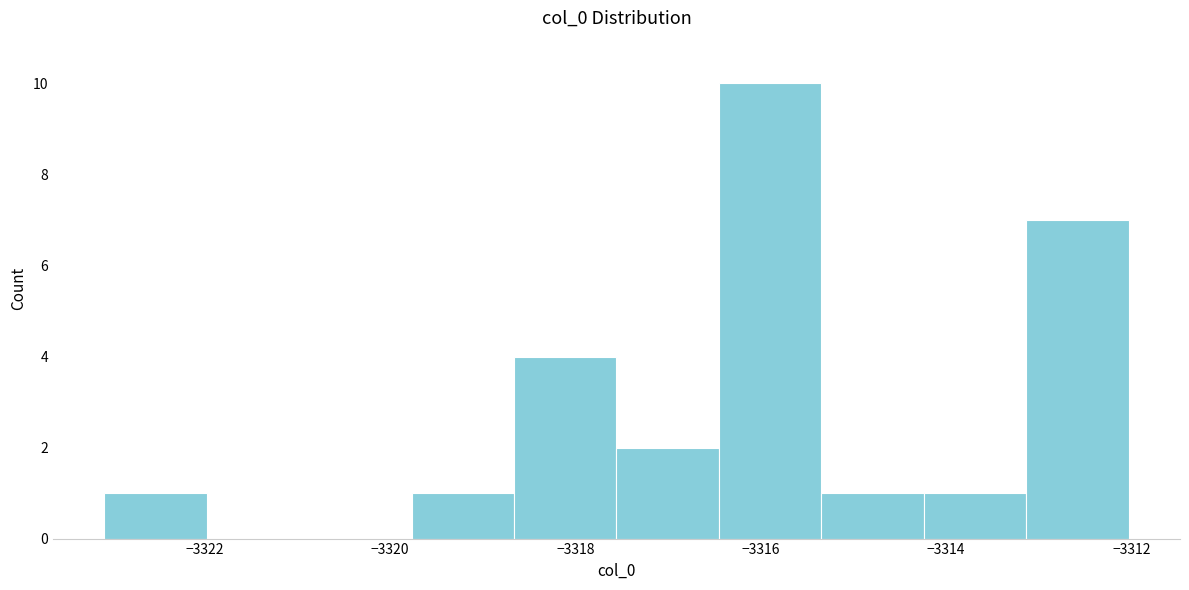

Over which range of the x-axis is the bar tallest?

-3316.4 to -3315.4